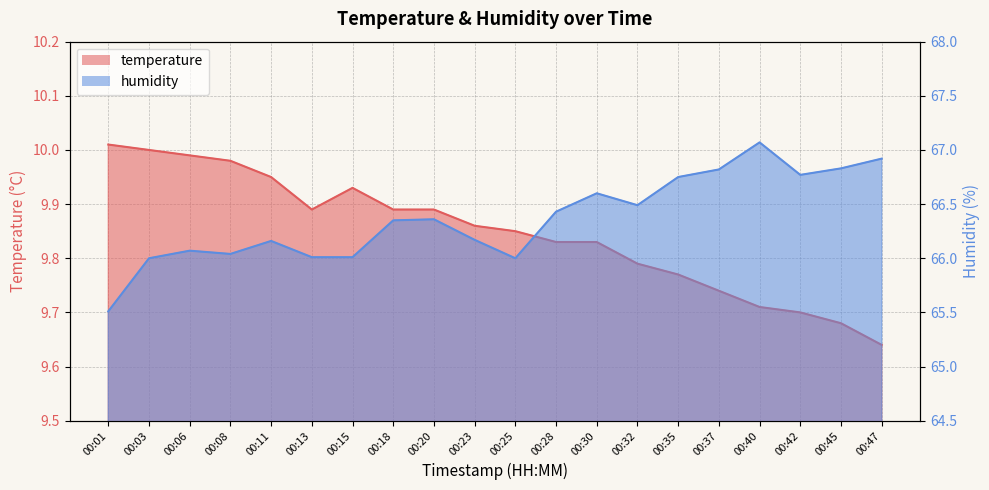

Reading left to right, what are all the values shown in this chart?

temperature: 10.0	10.0	10.0	10.0	9.9	9.9	9.9	9.9	9.9	9.9	9.8	9.8	9.8	9.8	9.8	9.7	9.7	9.7	9.7	9.6
humidity: 65.5	66.0	66.1	66.0	66.2	66.0	66.0	66.3	66.4	66.2	66.0	66.4	66.6	66.5	66.8	66.8	67.1	66.8	66.8	66.9